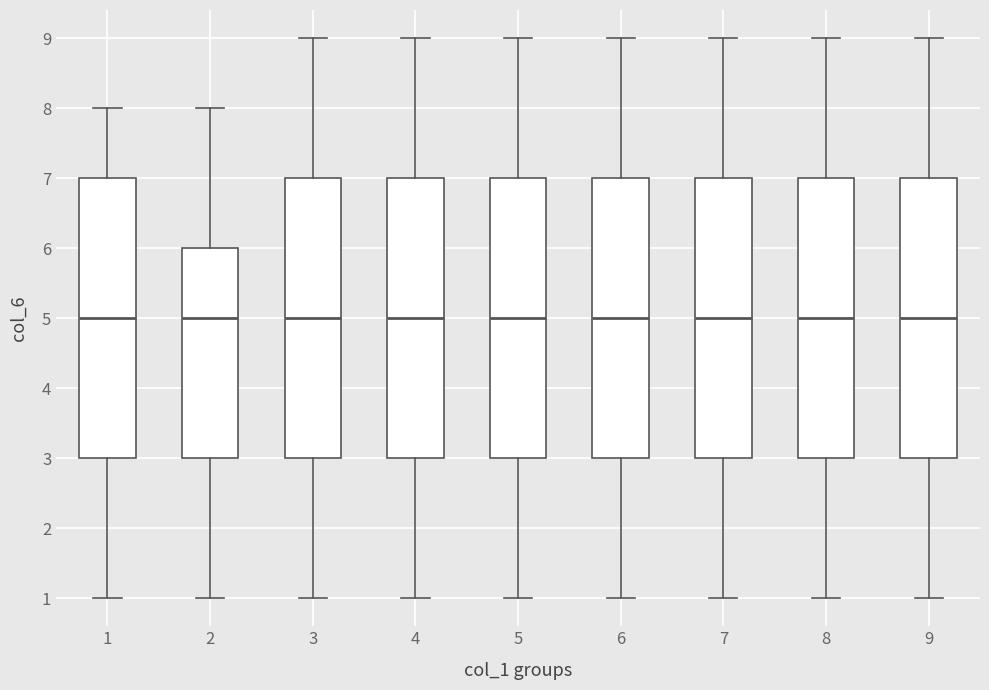

Reading left to right, read every box against the y-axis: the position of its median line, the range the box covers, and the ends of its whiskers. The values are not printed on the chart, so give them approximately, as read against the axis.

1: median 5, box 3 to 7, whiskers 1 to 8
2: median 5, box 3 to 6, whiskers 1 to 8
3: median 5, box 3 to 7, whiskers 1 to 9
4: median 5, box 3 to 7, whiskers 1 to 9
5: median 5, box 3 to 7, whiskers 1 to 9
6: median 5, box 3 to 7, whiskers 1 to 9
7: median 5, box 3 to 7, whiskers 1 to 9
8: median 5, box 3 to 7, whiskers 1 to 9
9: median 5, box 3 to 7, whiskers 1 to 9